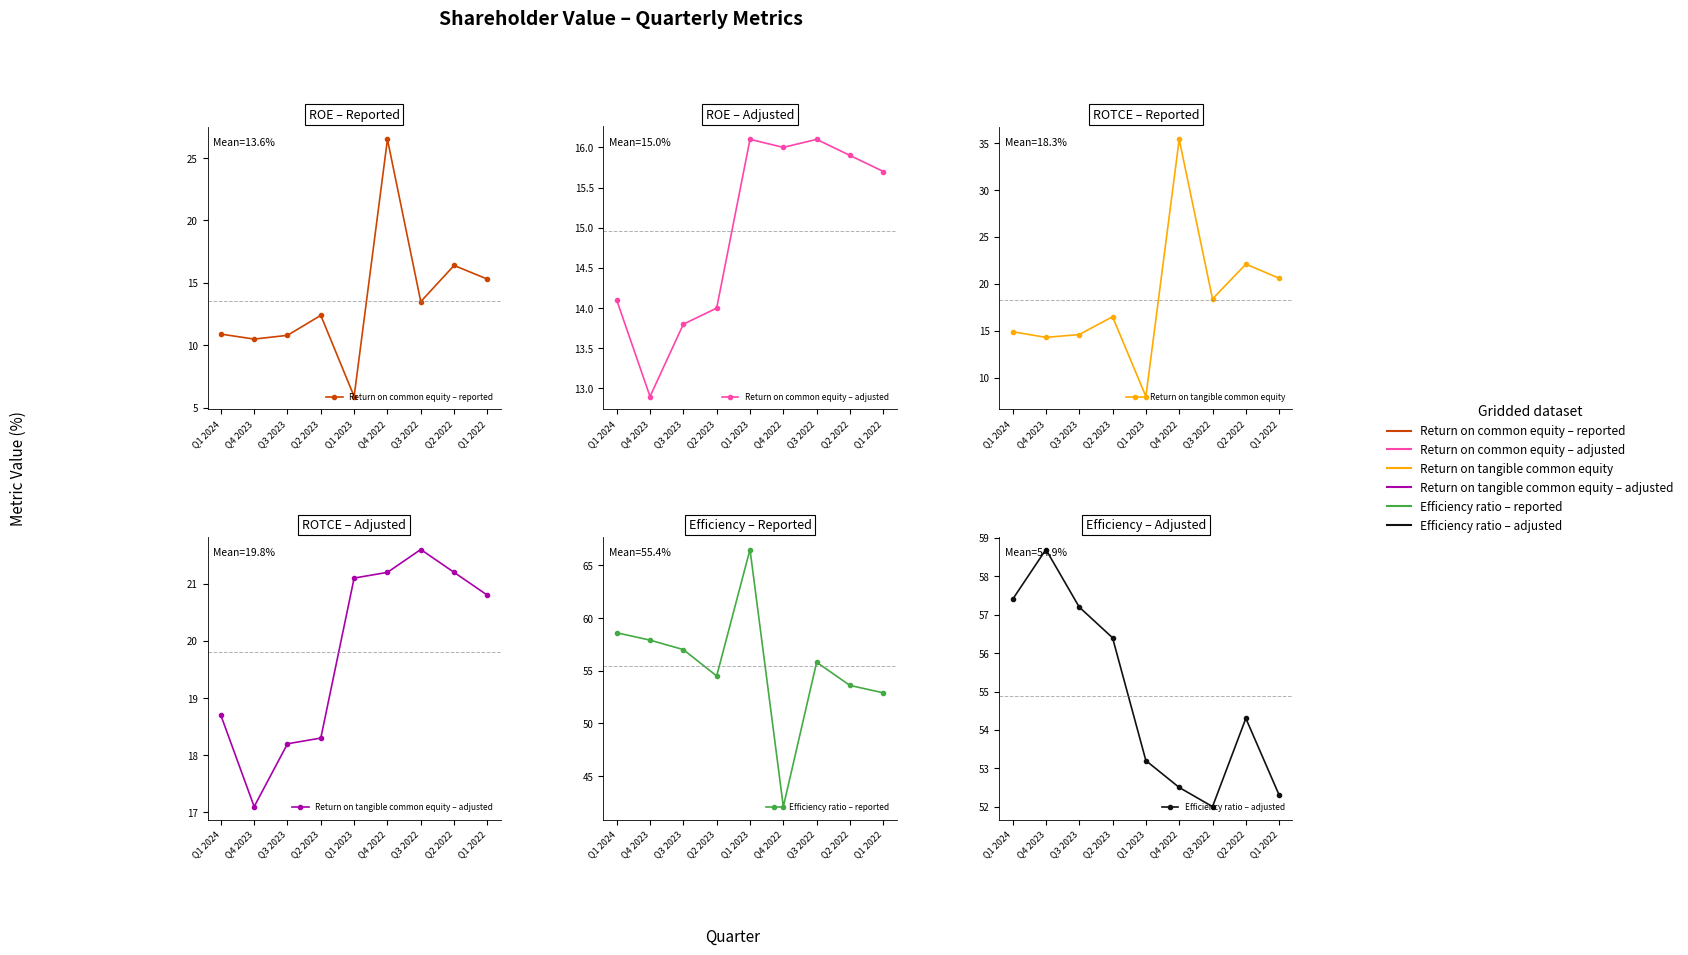

Reading right to left, list all the values displayed in this chart.

Return on common equity – reported: Q1 2022=15.3	Q2 2022=16.4	Q3 2022=13.5	Q4 2022=26.5	Q1 2023=5.9	Q2 2023=12.4	Q3 2023=10.8	Q4 2023=10.5	Q1 2024=10.9
Return on common equity – adjusted: Q1 2022=15.7	Q2 2022=15.9	Q3 2022=16.1	Q4 2022=16.0	Q1 2023=16.1	Q2 2023=14.0	Q3 2023=13.8	Q4 2023=12.9	Q1 2024=14.1
Return on tangible common equity: Q1 2022=20.6	Q2 2022=22.1	Q3 2022=18.4	Q4 2022=35.4	Q1 2023=8.0	Q2 2023=16.5	Q3 2023=14.6	Q4 2023=14.3	Q1 2024=14.9
Return on tangible common equity – adjusted: Q1 2022=20.8	Q2 2022=21.2	Q3 2022=21.6	Q4 2022=21.2	Q1 2023=21.1	Q2 2023=18.3	Q3 2023=18.2	Q4 2023=17.1	Q1 2024=18.7
Efficiency ratio – reported: Q1 2022=52.9	Q2 2022=53.6	Q3 2022=55.8	Q4 2022=42.1	Q1 2023=66.5	Q2 2023=54.5	Q3 2023=57.0	Q4 2023=57.9	Q1 2024=58.6
Efficiency ratio – adjusted: Q1 2022=52.3	Q2 2022=54.3	Q3 2022=52.0	Q4 2022=52.5	Q1 2023=53.2	Q2 2023=56.4	Q3 2023=57.2	Q4 2023=58.7	Q1 2024=57.4